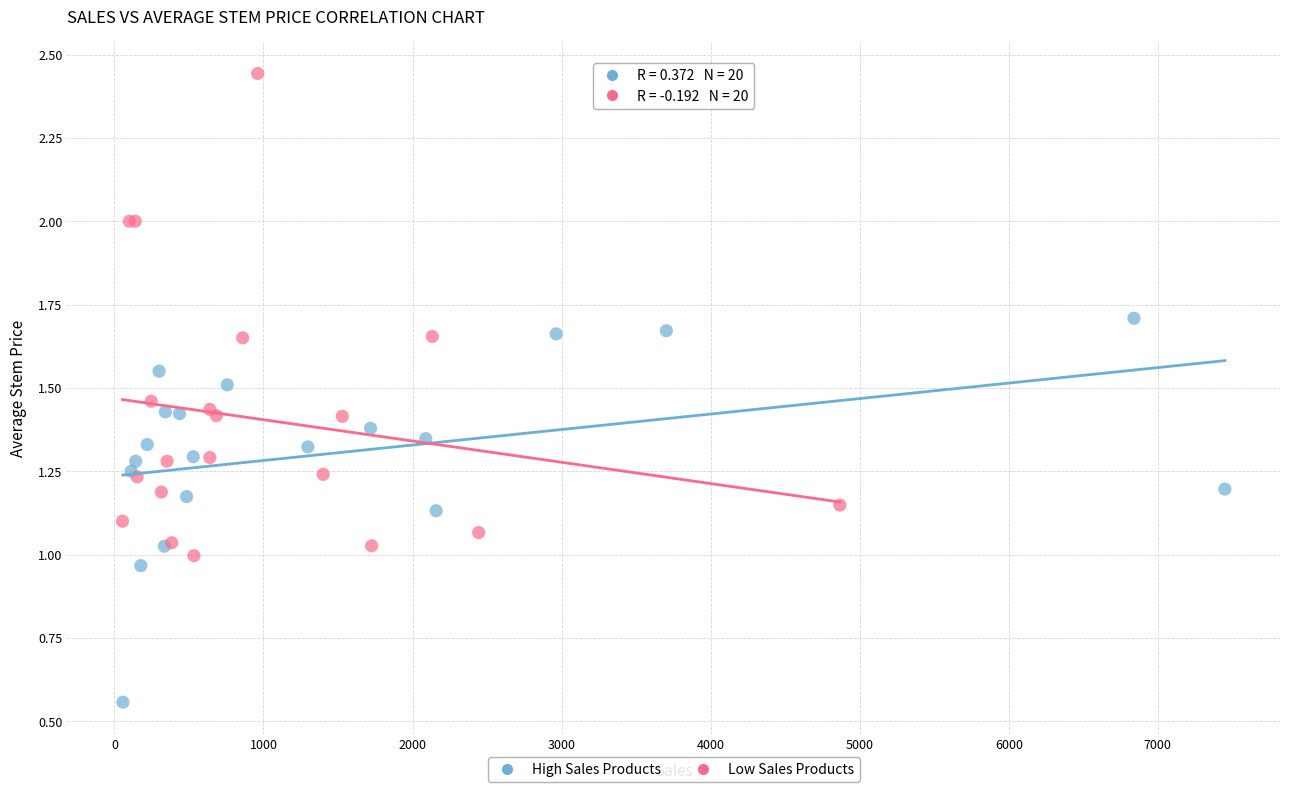

Which series contains the lowest Y value?

High Sales Products